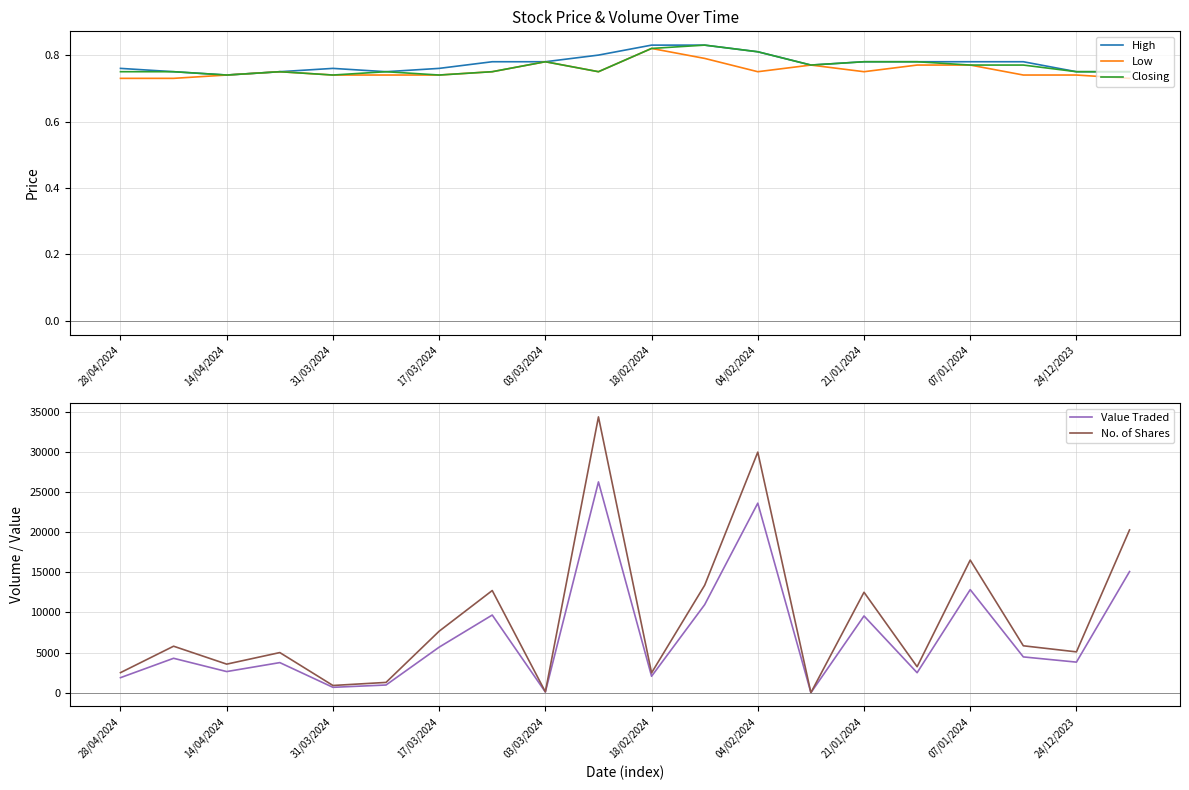

The High series shows 1.3 at 31/03/2024. True or false?

False